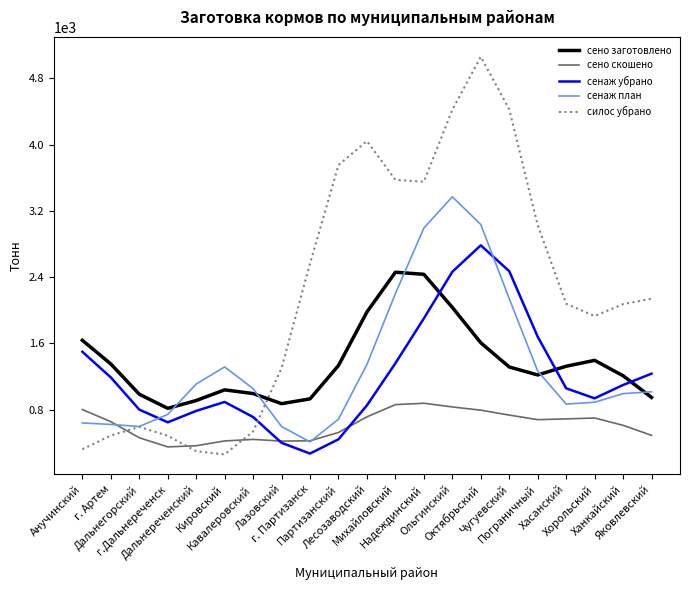

Rank the series at Чугуевский from highest to lowest value.

силос убрано, сенаж убрано, сенаж план, сено заготовлено, сено скошено